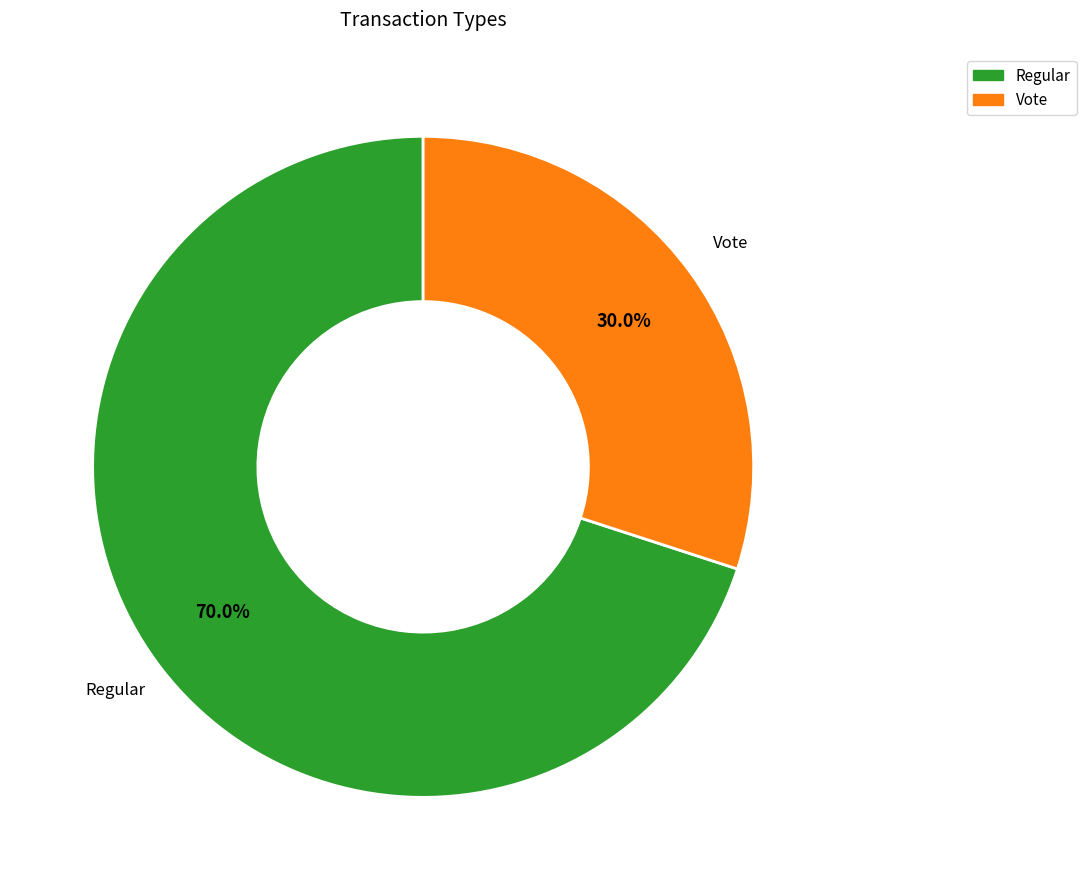

Which category has the smallest portion of the pie?

Vote